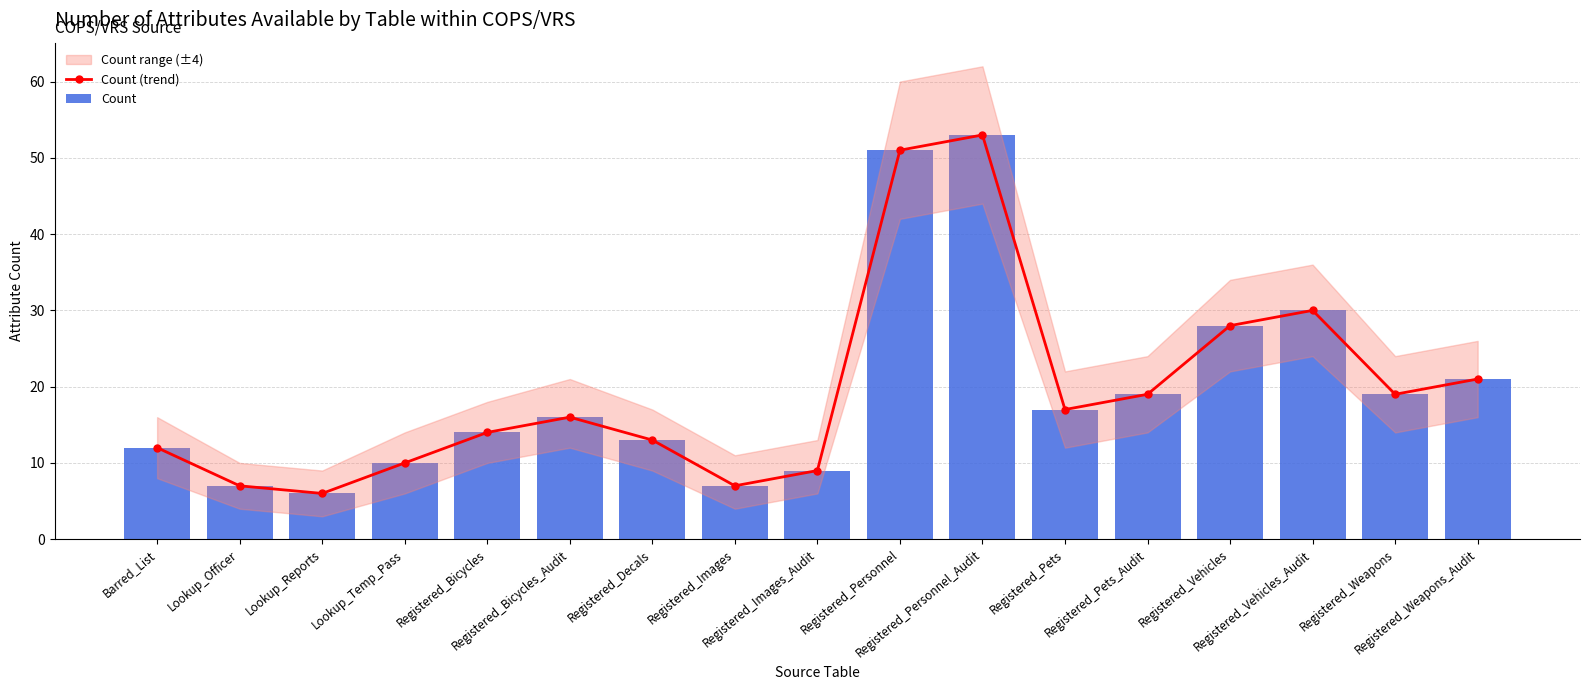

What is the value of the Count (trend) bar at the 11th from the left?

53